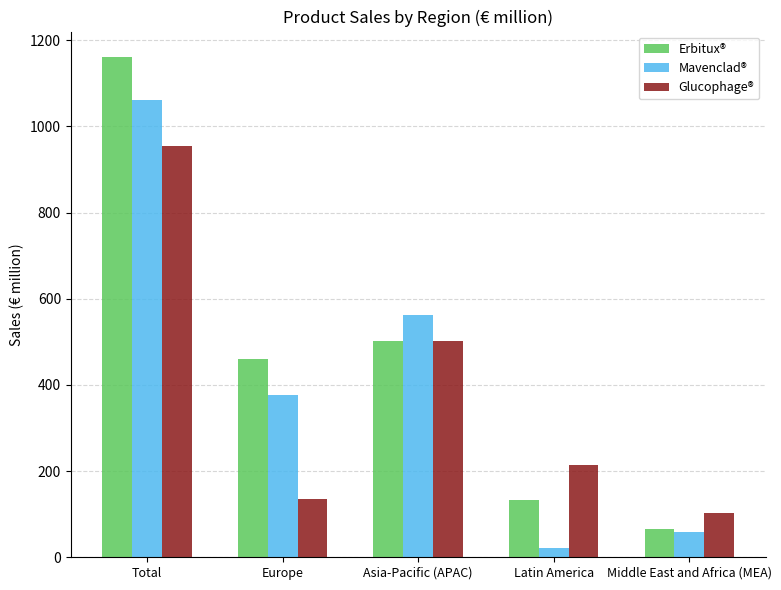

List the series in order of their overall mean, lowest first.

Glucophage®, Mavenclad®, Erbitux®